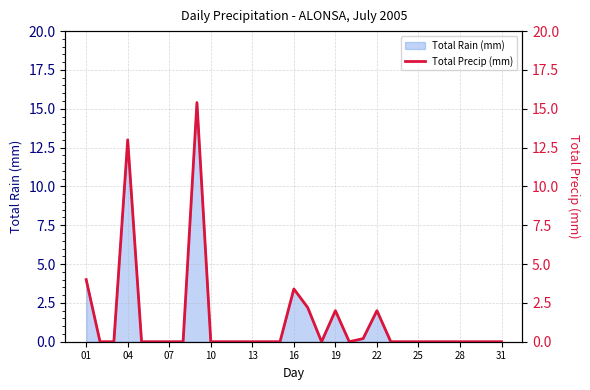

The Total Rain (mm) series shows 13.0 at 04. True or false?

True